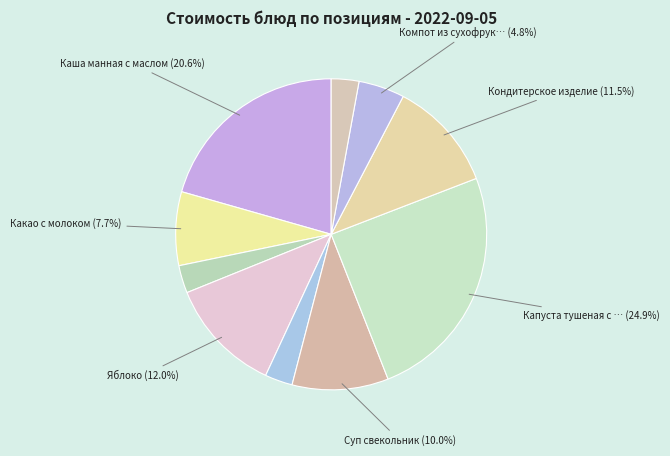

Which category has the smallest portion of the pie?

Хлеб пшеничный